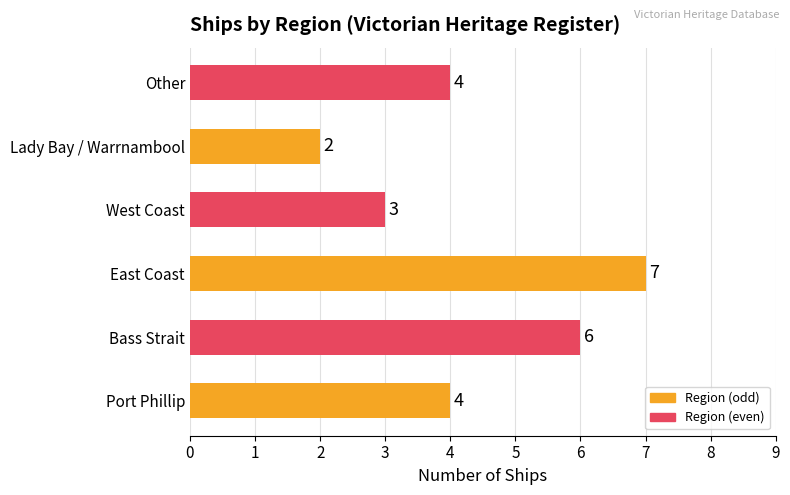

What is the average value?

4